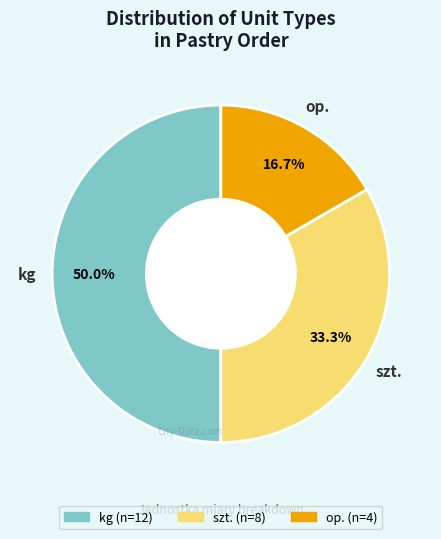

How many slices are in this pie chart?

3